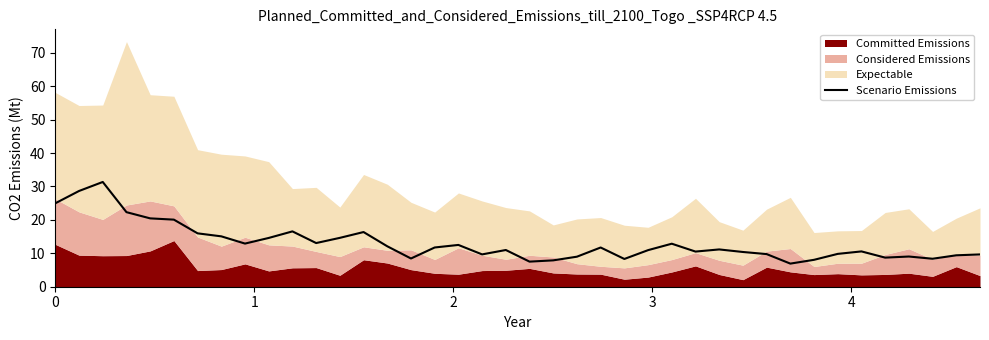

The chart shows a value of 5.6 at 17. True or false?

False